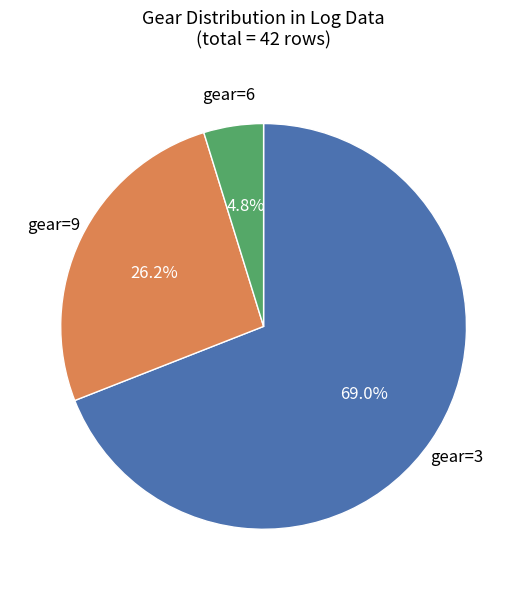

What percentage do gear=9 and gear=3 together represent?

95.2%